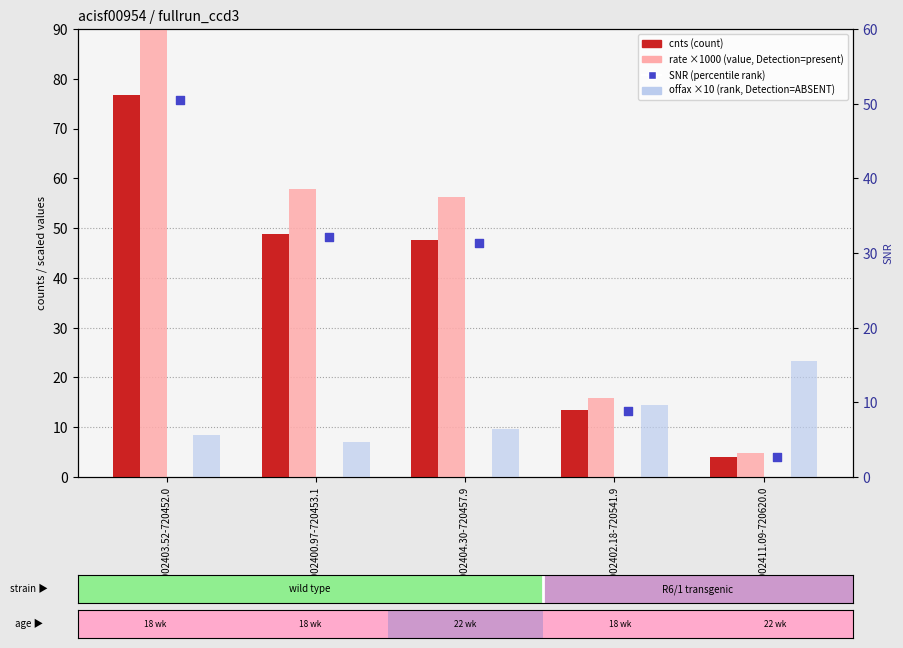

Which series has the largest total across all categories?

rate ×1000 (value)